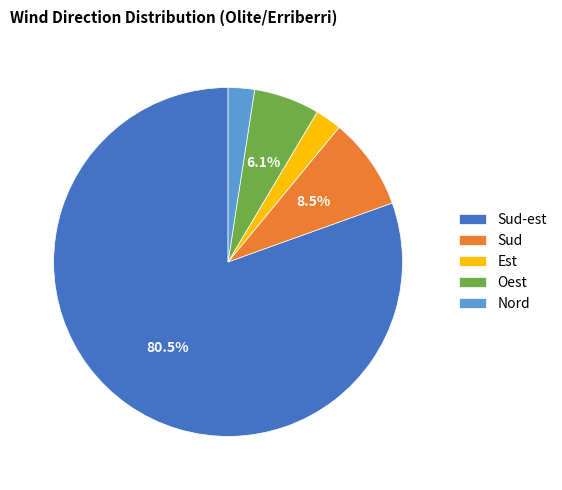

Does Sud-est represent more than half of the total?

Yes